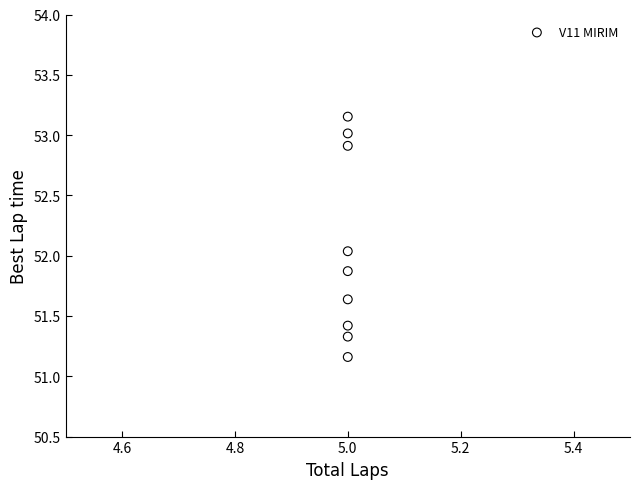

What is the average Y value?

52.1